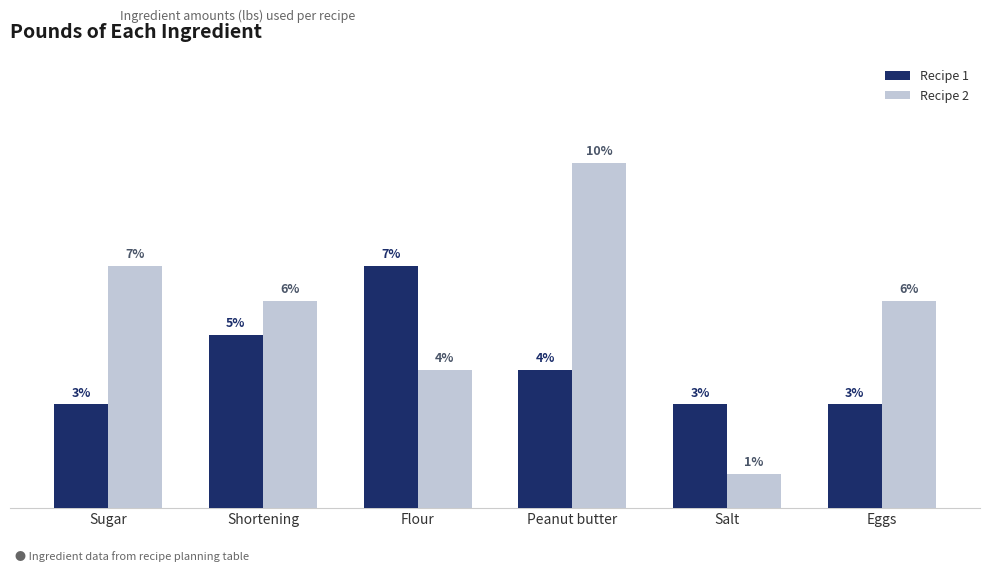

Is the value of Recipe 2 at Shortening greater than the value of Recipe 1 at Flour?

No